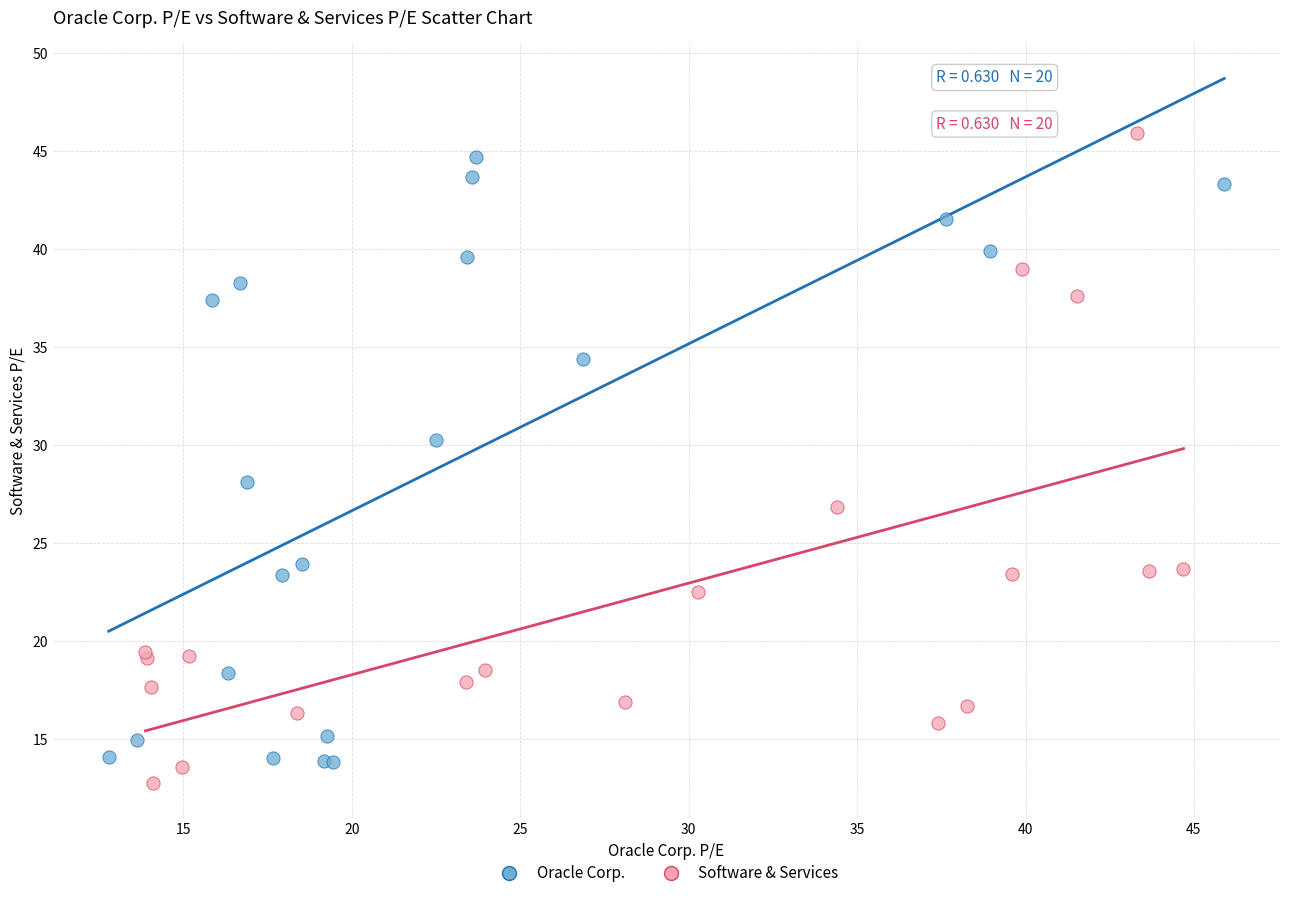

Which series reaches the minimum Y coordinate?

Software & Services